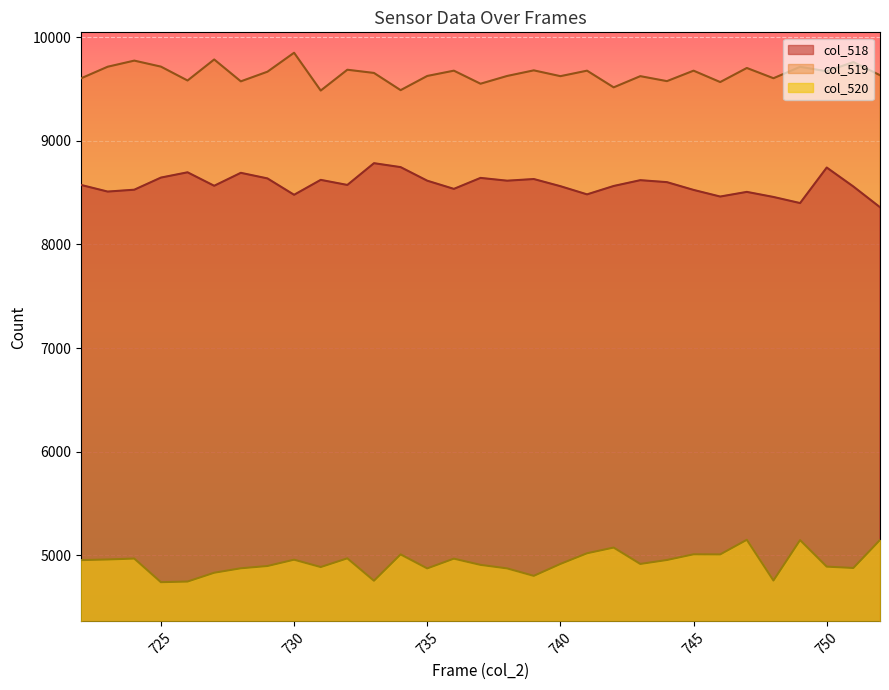

Reading left to right, transcribe all the data shown in this chart.

col_518: 8574	8510	8528	8645	8696	8566	8691	8637	8479	8623	8574	8784	8746	8615	8536	8642	8615	8631	8562	8483	8564	8620	8601	8526	8462	8507	8458	8399	8742	8559	8359
col_519: 9603	9715	9774	9716	9582	9785	9574	9667	9850	9485	9686	9655	9489	9626	9677	9551	9626	9680	9624	9677	9516	9624	9576	9677	9567	9703	9604	9714	9671	9760	9633
col_520: 4953	4959	4968	4740	4746	4831	4874	4896	4957	4886	4970	4754	5008	4873	4967	4907	4873	4801	4916	5019	5074	4916	4954	5009	5008	5149	4756	5146	4890	4877	5147